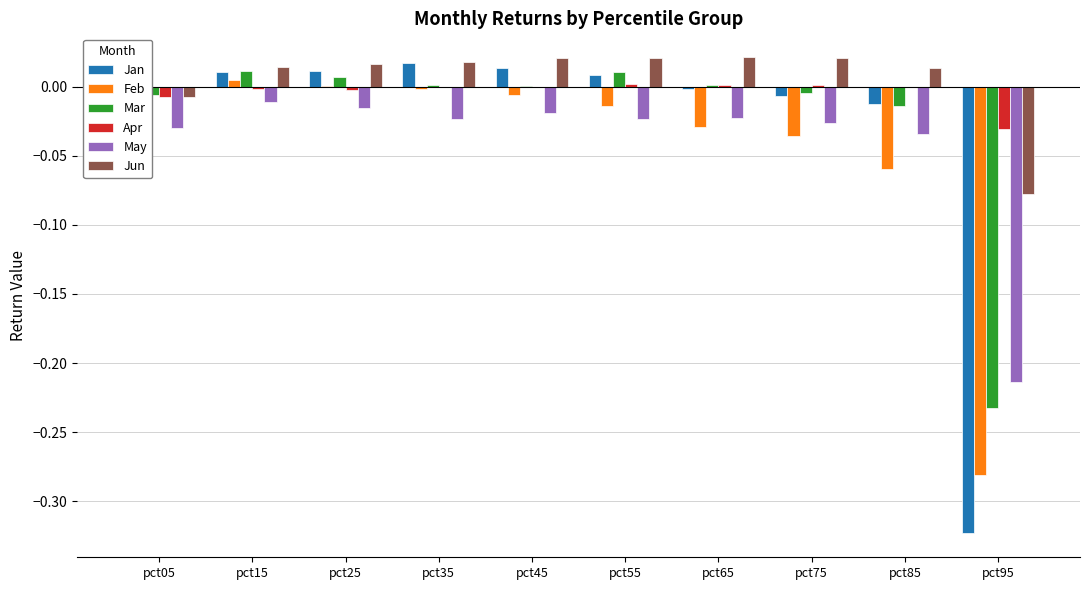

At which label is Jun closest to 0?

pct05